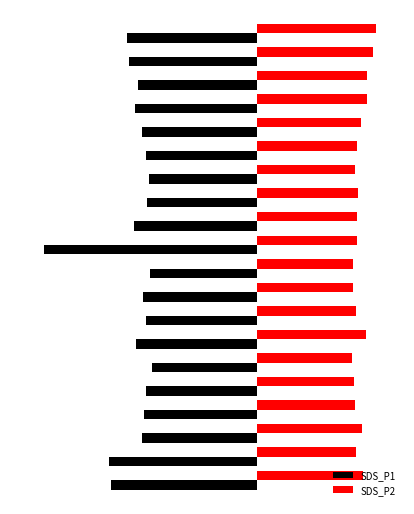

What are all the series names shown in the legend?

SDS_P1, SDS_P2